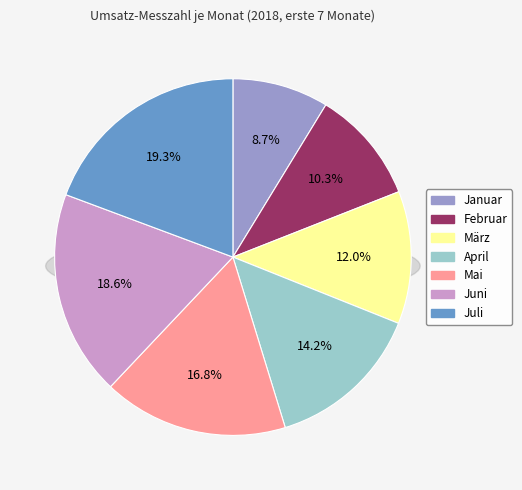

To the nearest percent, what is the average slice percentage?

14%